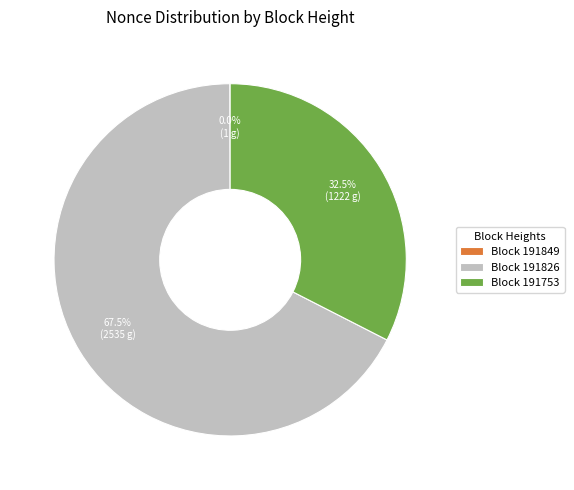

Which slice is the largest?

Block 191826